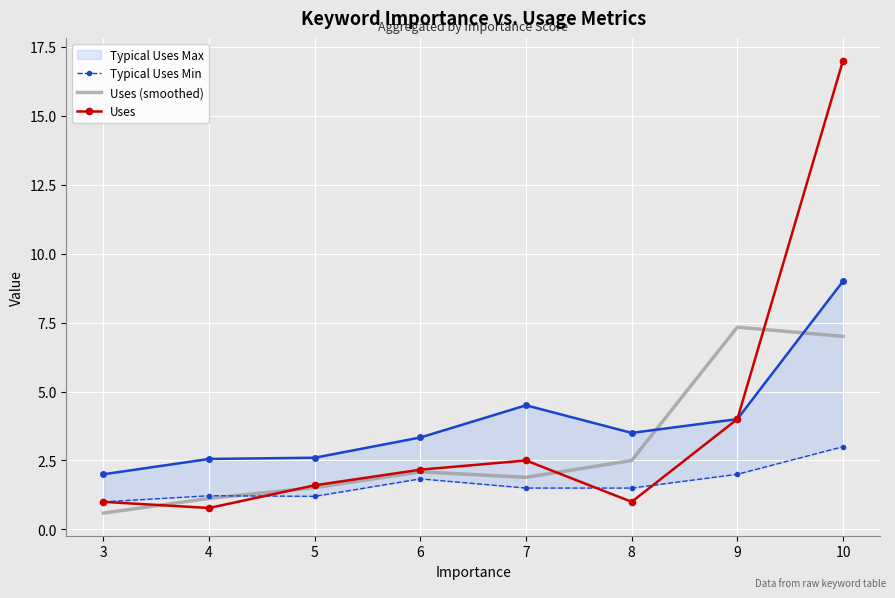

Which has a higher value, 8 or 10?

10